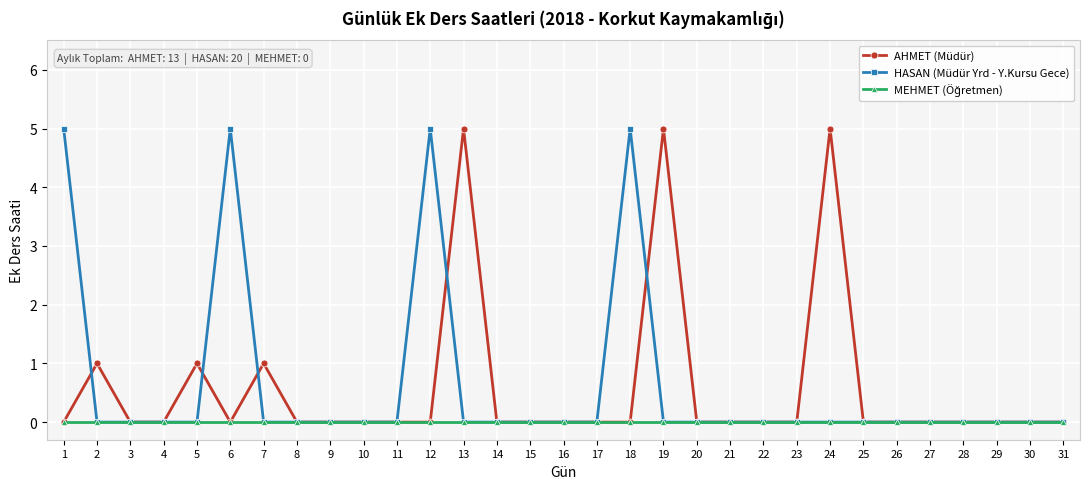

True or false: AHMET (Müdür) has more than 2 interior local peaks.

True